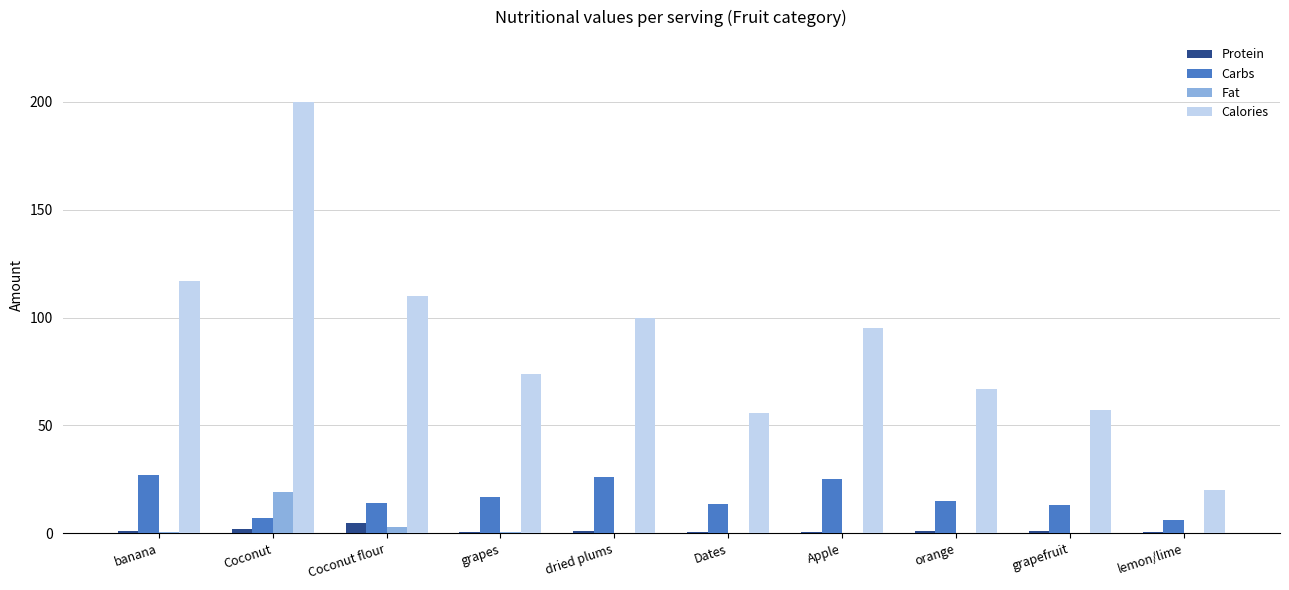

Which series changed the most between banana and lemon/lime?

Calories